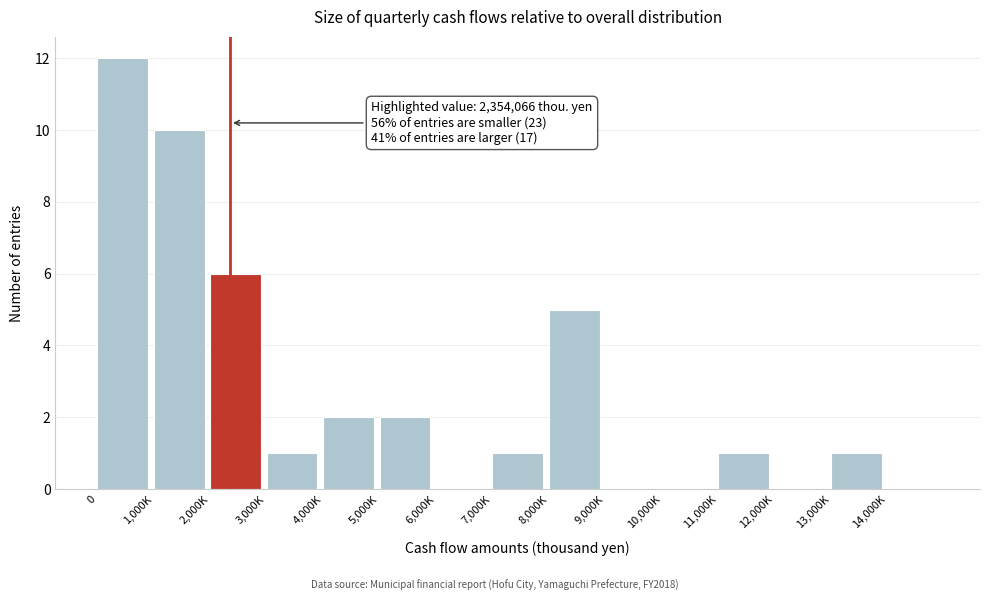

Reading right to left, what are all the values shown in this chart?

14,000K=0	13,000K=1	12,000K=0	11,000K=1	10,000K=0	9,000K=0	8,000K=5	7,000K=1	6,000K=0	5,000K=2	4,000K=2	3,000K=1	2,000K=6	1,000K=10	0=12